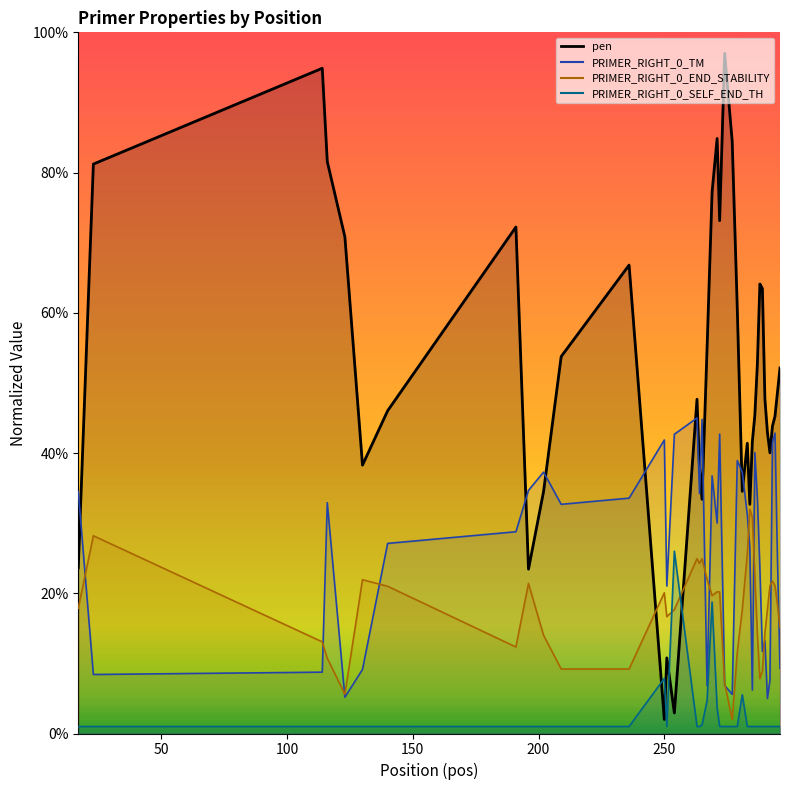

How many interior local peaks does the PRIMER_RIGHT_0_END_STABILITY series have?

8